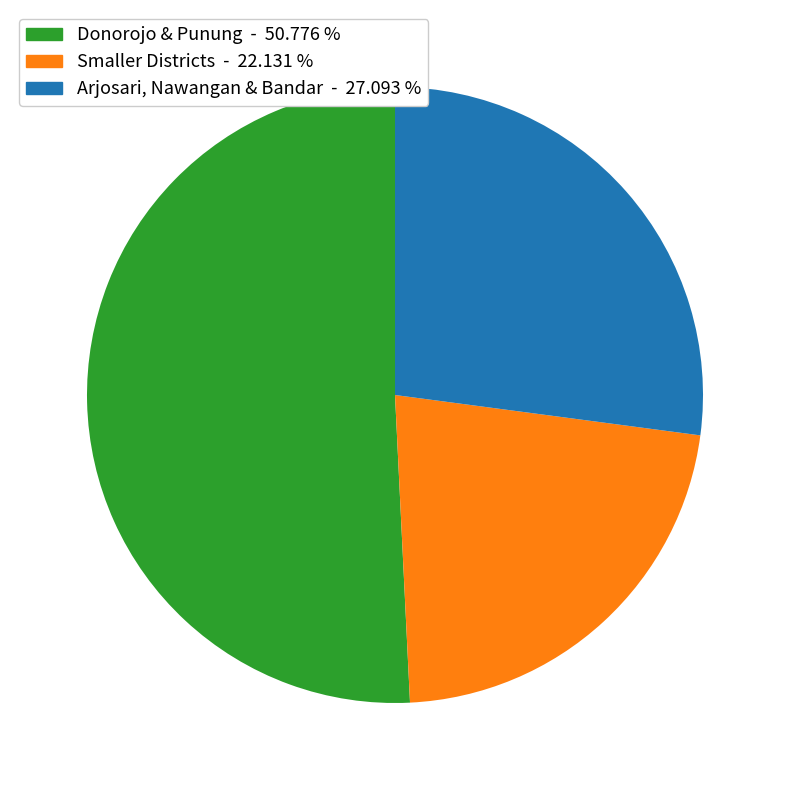

Count the number of slices in the pie.

3